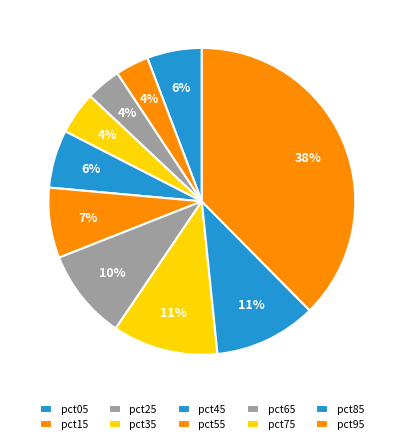

What is the change in value from pct55 to pct75?

+0.1